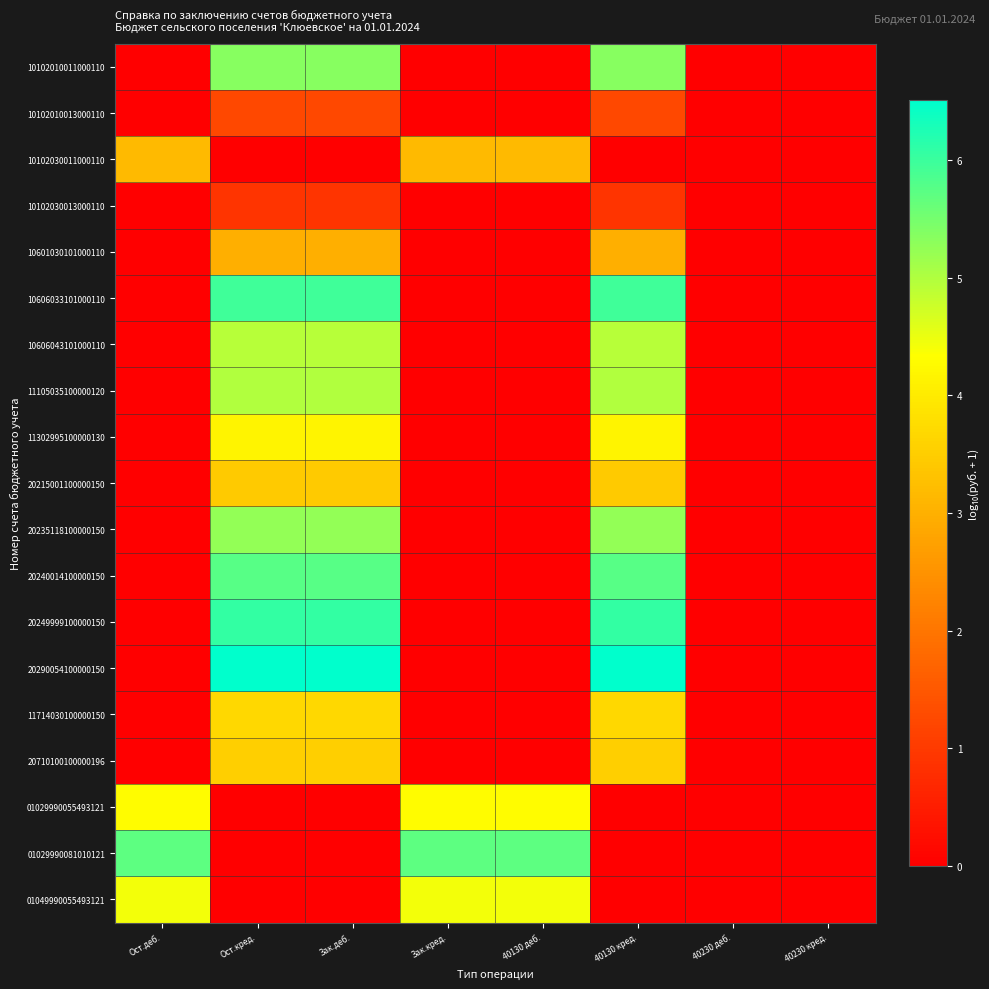

Rank the series by their maximum value, from highest to lowest.

20290054100000150, 20249999100000150, 10606033101000110, 20240014100000150, 01029990081010121, 10102010011000110, 20235118100000150, 11105035100000120, 10606043101000110, 01049990055493121, 01029990055493121, 11302995100000130, 11714030100000150, 20710100100000196, 20215001100000150, 10102030011000110, 10601030101000110, 10102010013000110, 10102030013000110